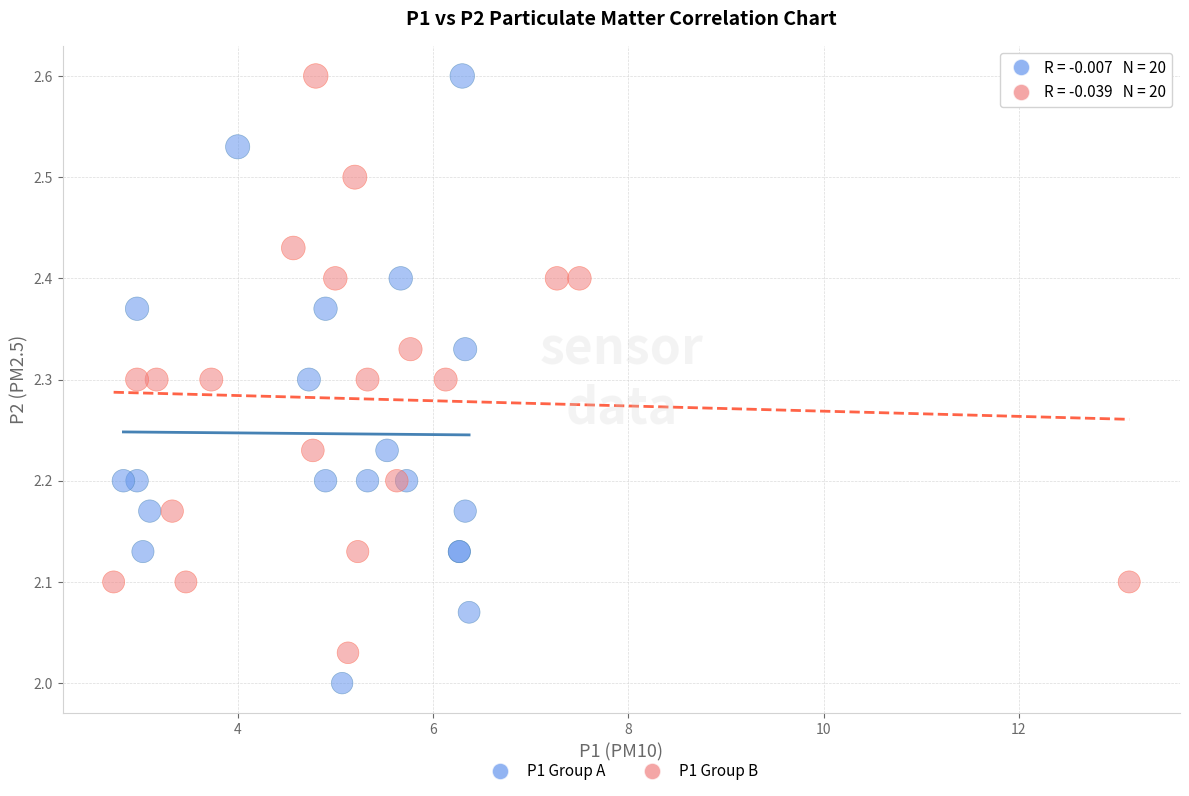

Which series contains the lowest Y value?

P1 Group A